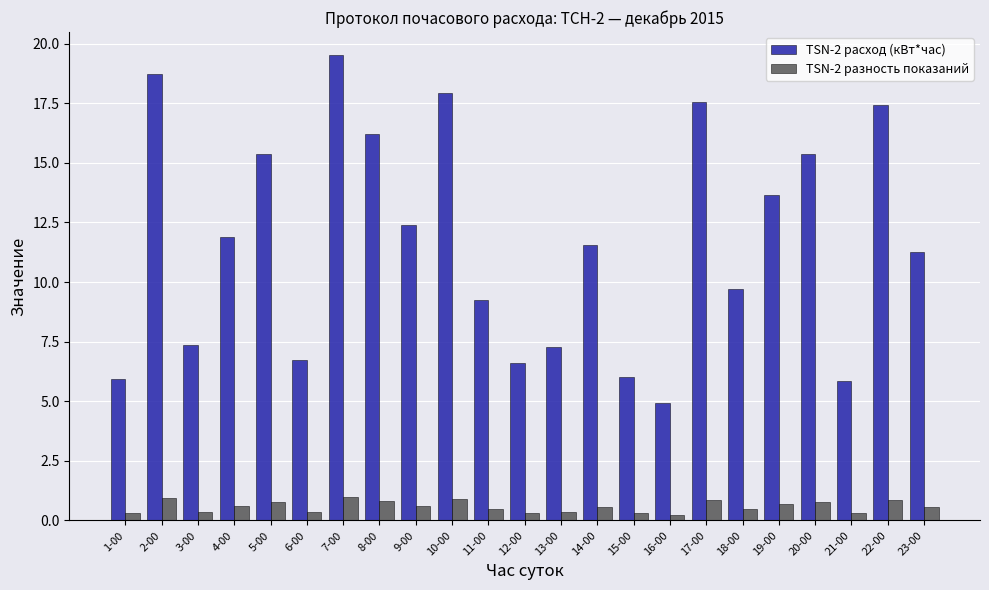

What is the minimum value for TSN-2 разность показаний?

0.2